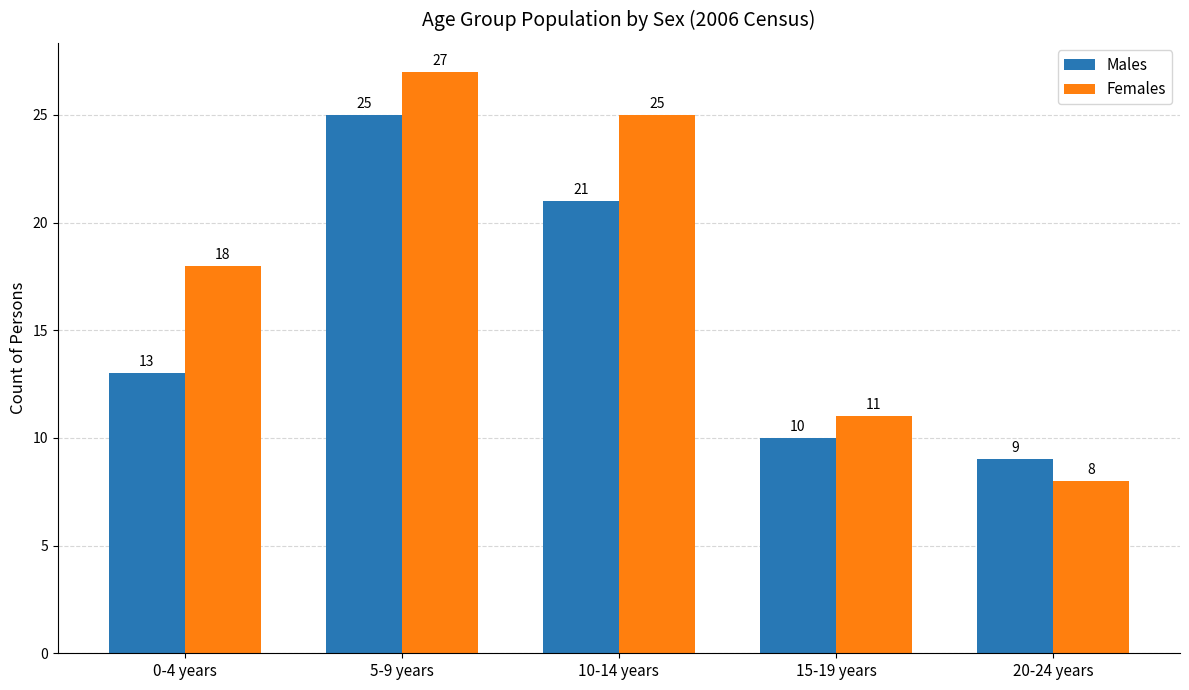

What is the approximate value of Females at 5-9 years?

27